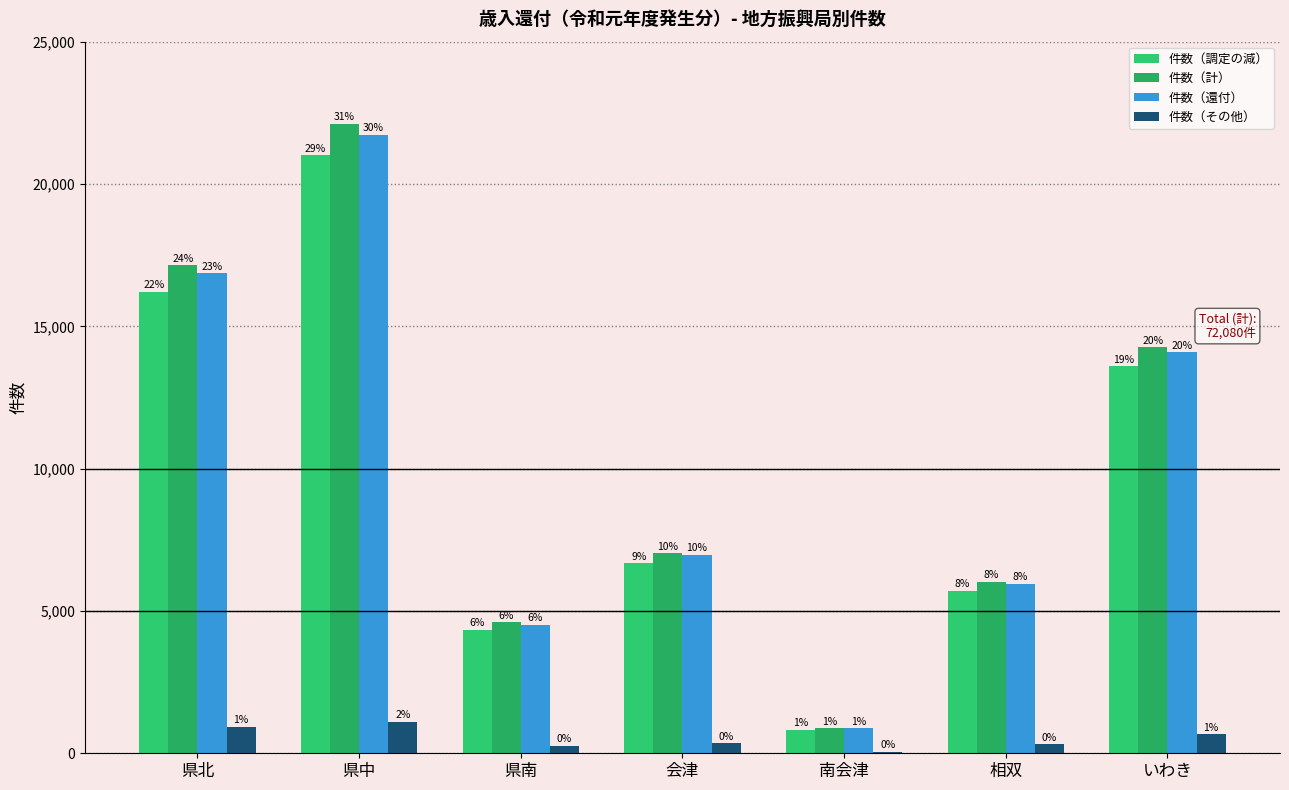

Are the bars horizontal?

No